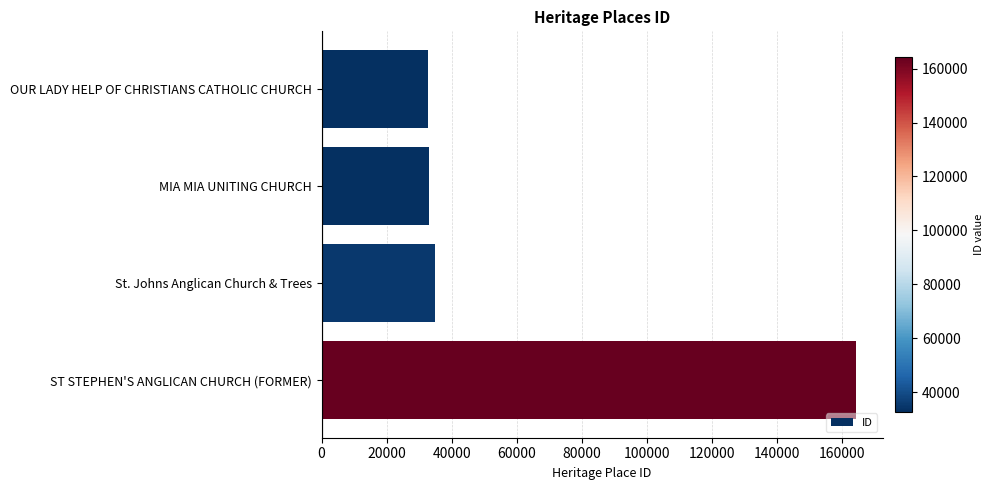

What is the approximate value at ST STEPHEN'S ANGLICAN CHURCH (FORMER)?

164184